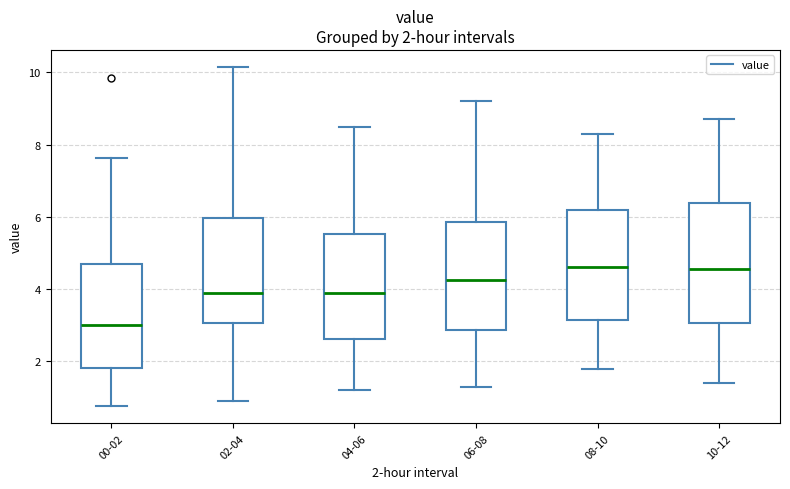

Which box is the tallest, from its lower edge to its upper edge?

10-12